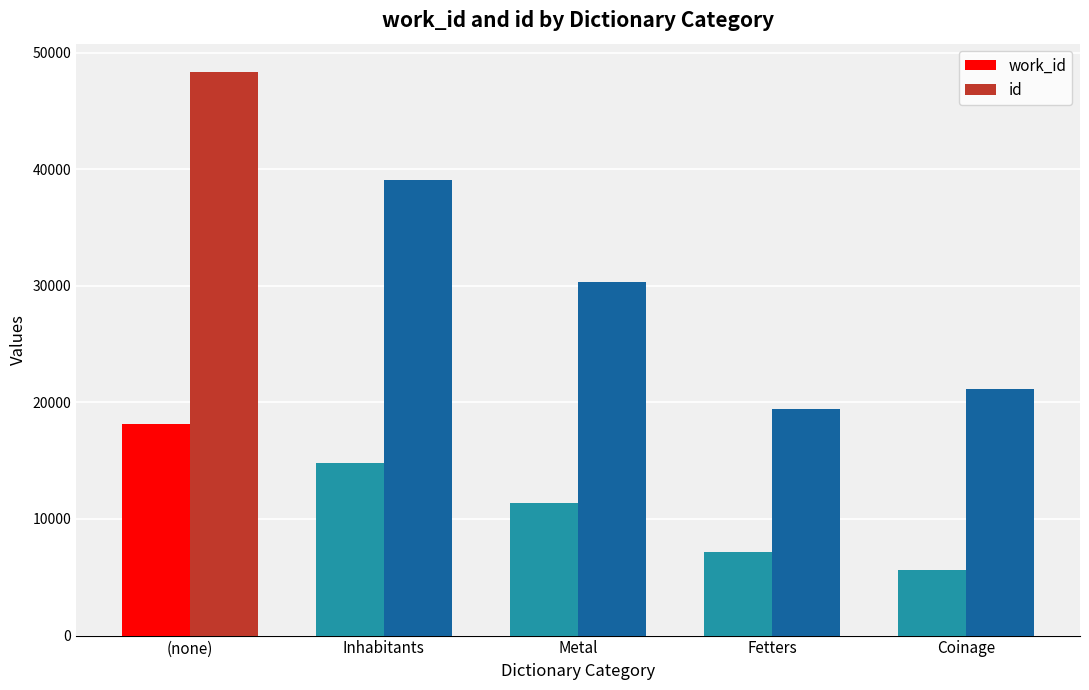

List the series in order of their overall mean, highest first.

id, work_id